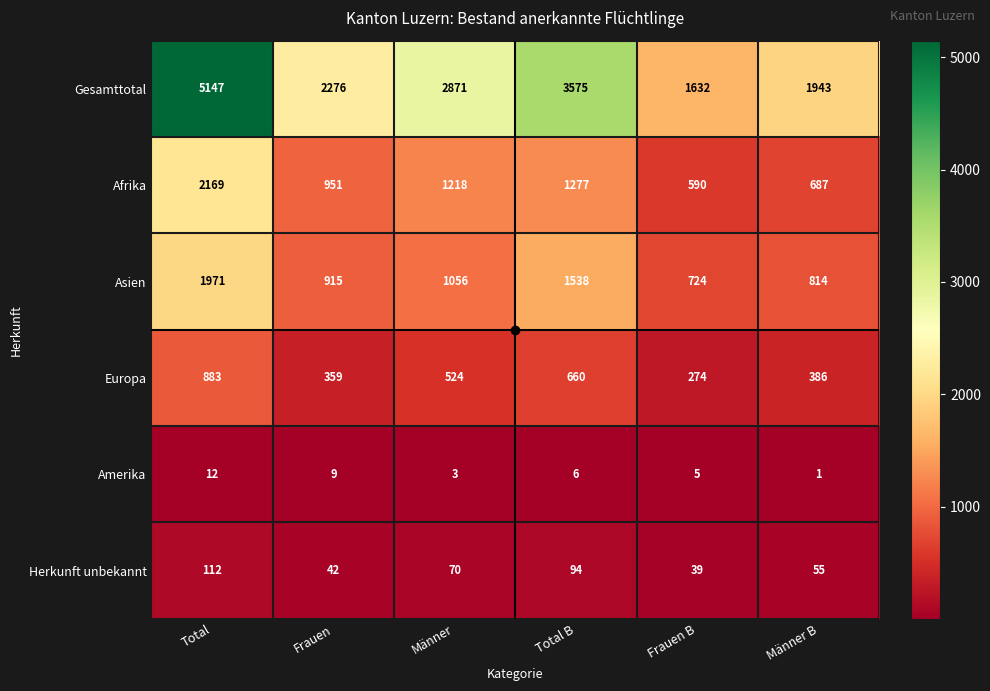

Count the number of data series in this chart.

6